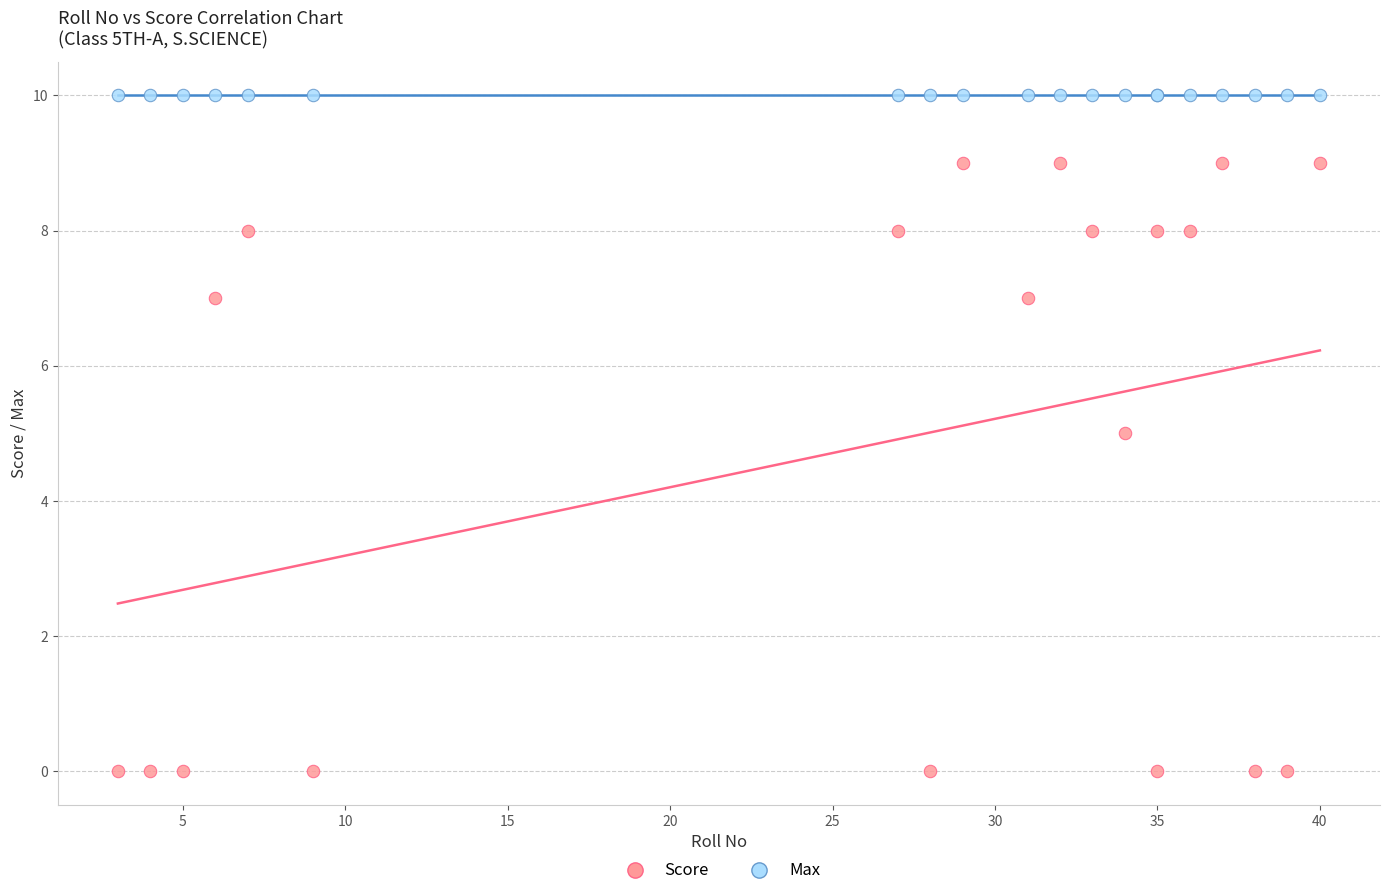

In the Score series, what Y value is closest to 4?

5